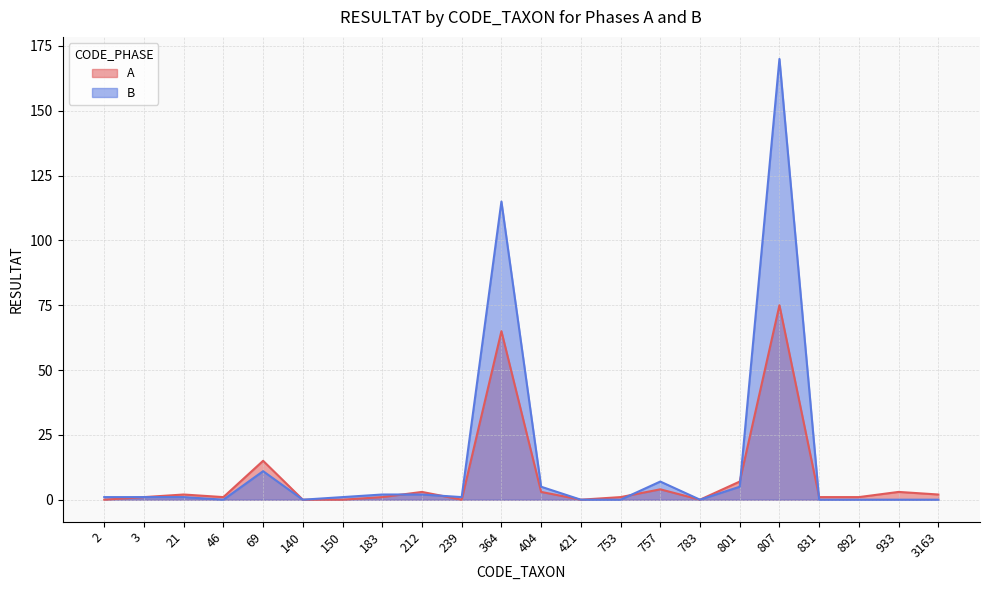

What value does the B series have at 801?

5